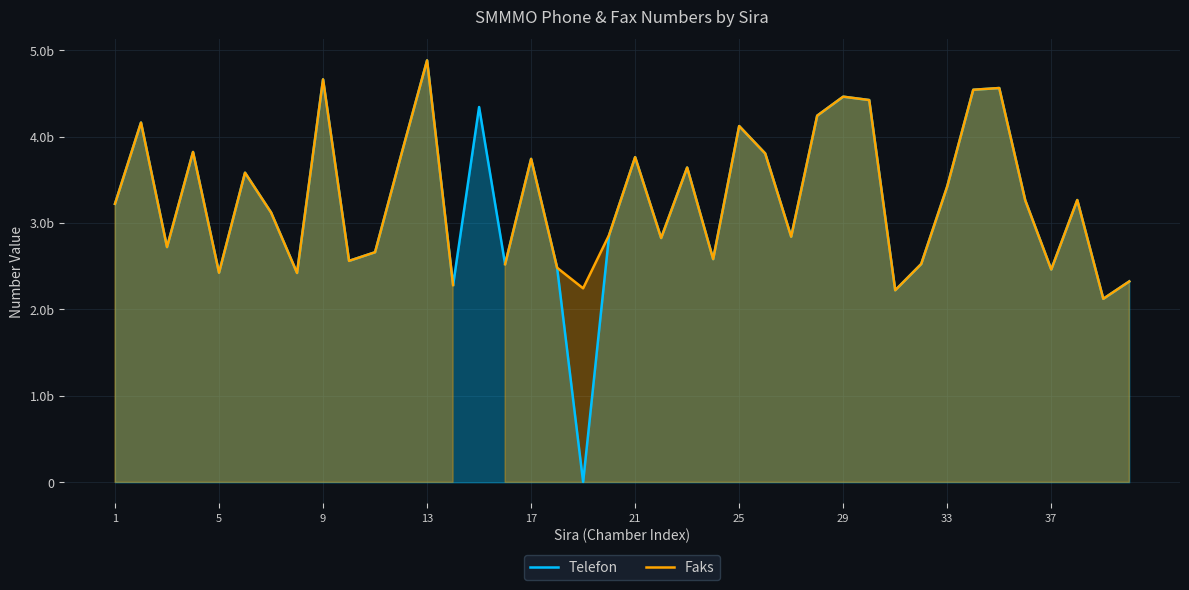

How many series are shown in this chart?

2